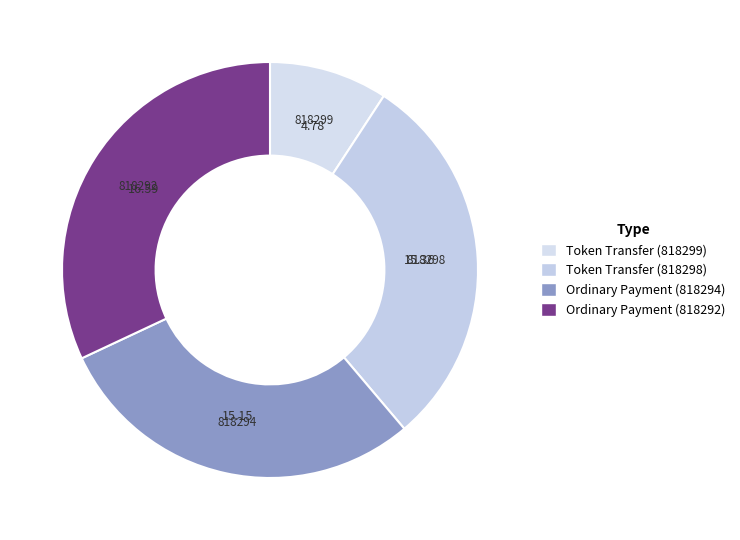

What is the ratio of the value at Token Transfer (818298) to the value at Token Transfer (818299)?

3.2